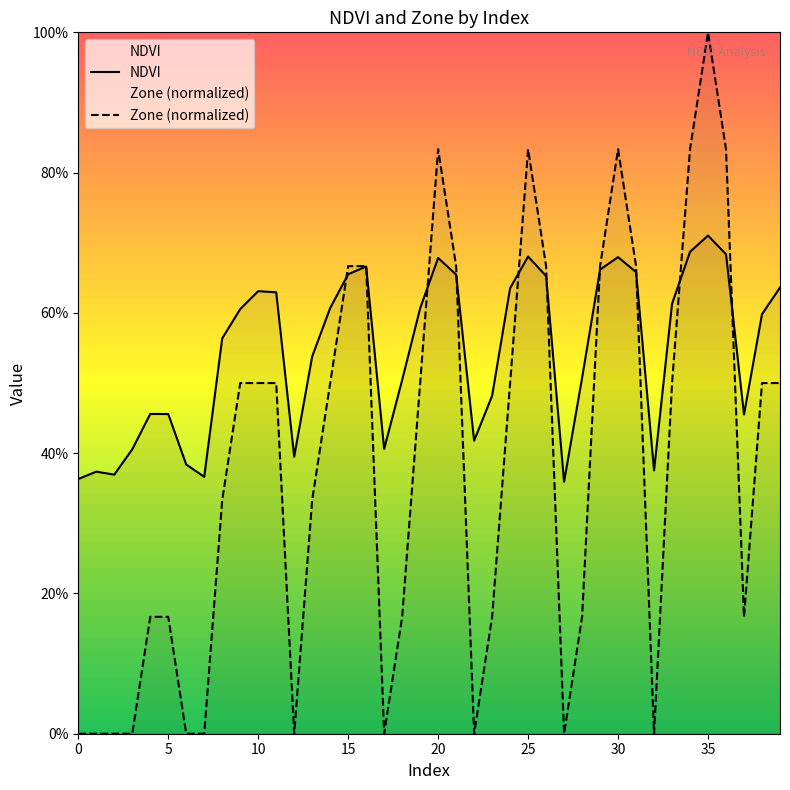

Count the NDVI values in the range 0 to 1.

40